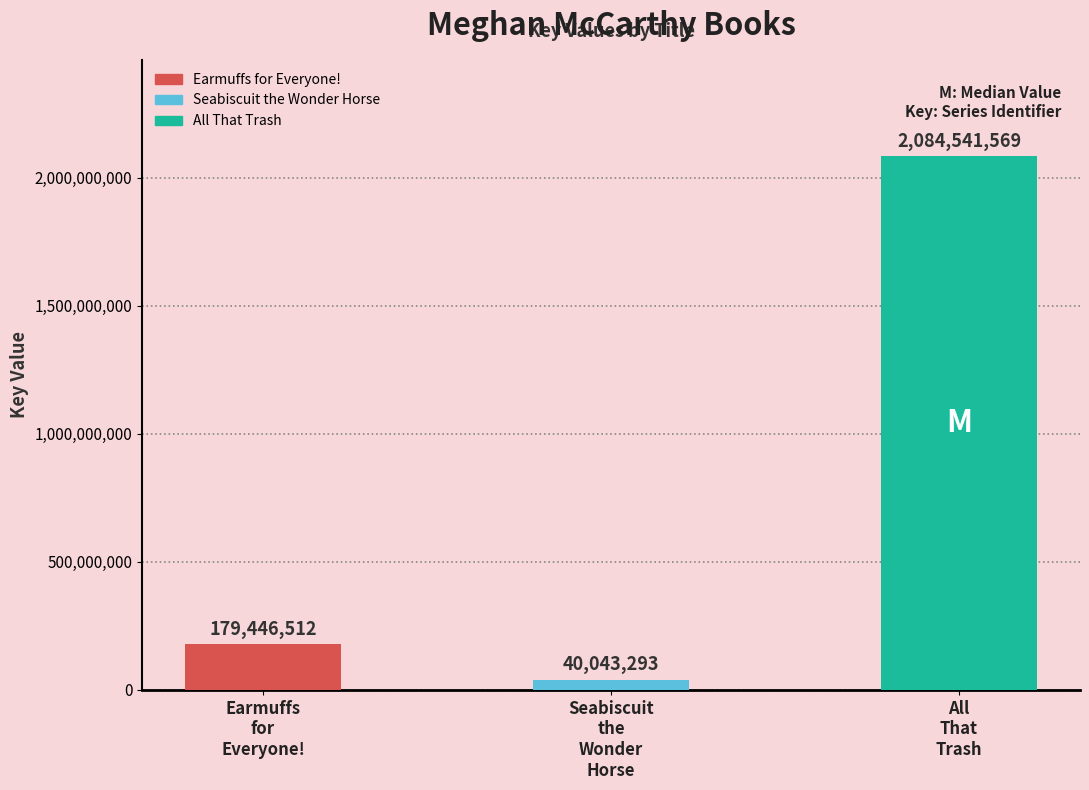

Reading left to right, extract all data points from this chart.

179446512	40043293	2084541569